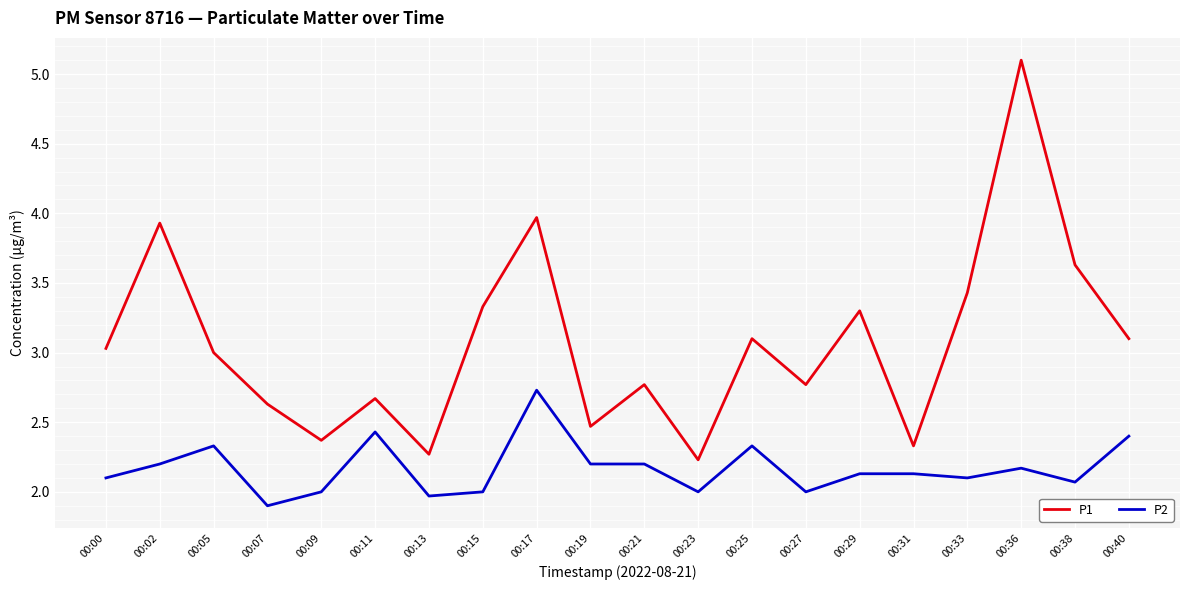

Reading right to left, transcribe all the data shown in this chart.

P1: 00:40=3.1	00:38=3.6	00:36=5.1	00:33=3.4	00:31=2.3	00:29=3.3	00:27=2.8	00:25=3.1	00:23=2.2	00:21=2.8	00:19=2.5	00:17=4.0	00:15=3.3	00:13=2.3	00:11=2.7	00:09=2.4	00:07=2.6	00:05=3.0	00:02=3.9	00:00=3.0
P2: 00:40=2.4	00:38=2.1	00:36=2.2	00:33=2.1	00:31=2.1	00:29=2.1	00:27=2.0	00:25=2.3	00:23=2.0	00:21=2.2	00:19=2.2	00:17=2.7	00:15=2.0	00:13=2.0	00:11=2.4	00:09=2.0	00:07=1.9	00:05=2.3	00:02=2.2	00:00=2.1